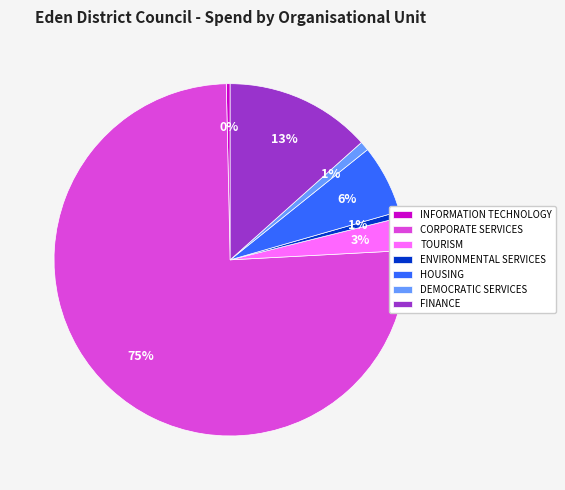

Which category has the biggest portion of the pie?

CORPORATE SERVICES